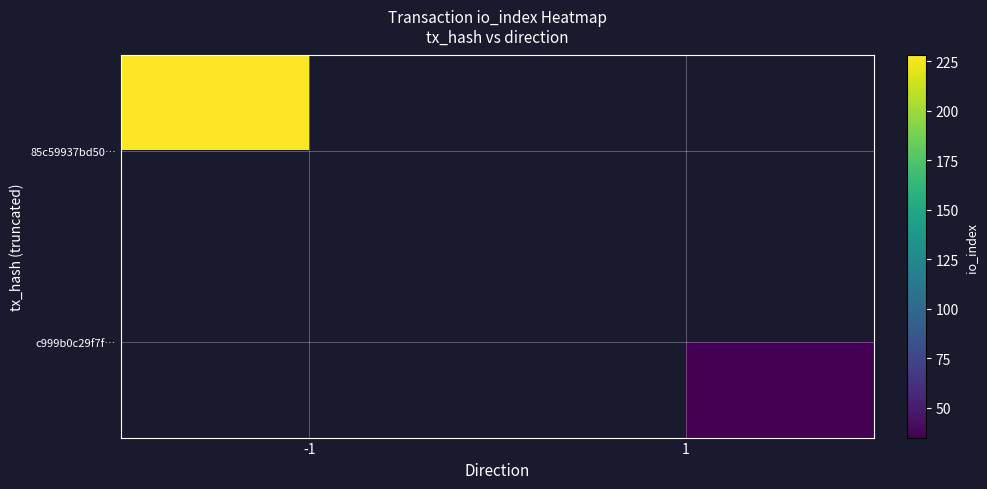

Is the value of c999b0c29f7f… at -1 greater than the value of 85c59937bd50… at 1?

No